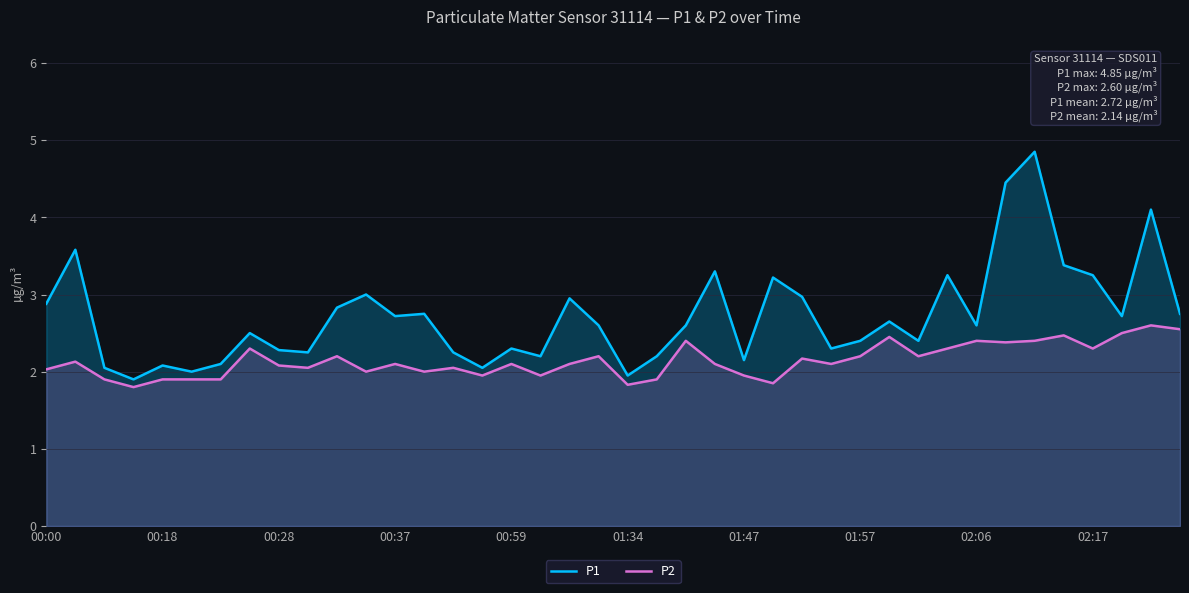

Which series has the largest total across all categories?

P1